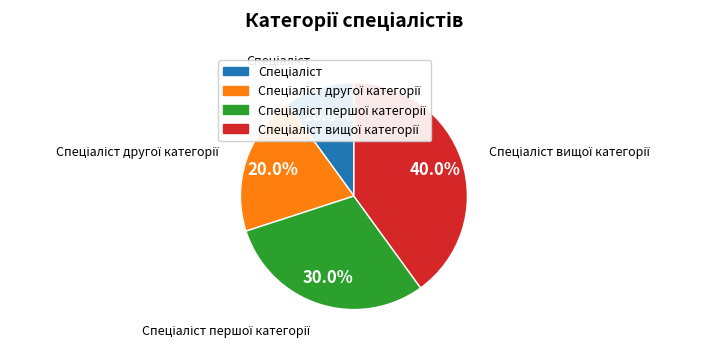

Is there any slice that represents more than half of the pie?

No